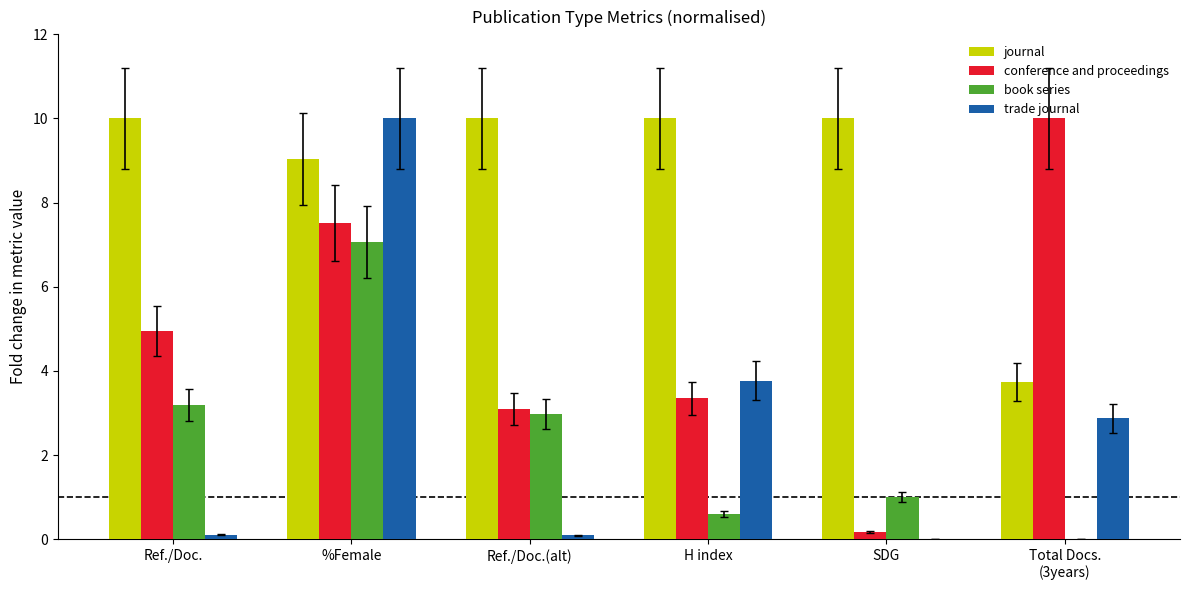

How many groups of bars are there?

6